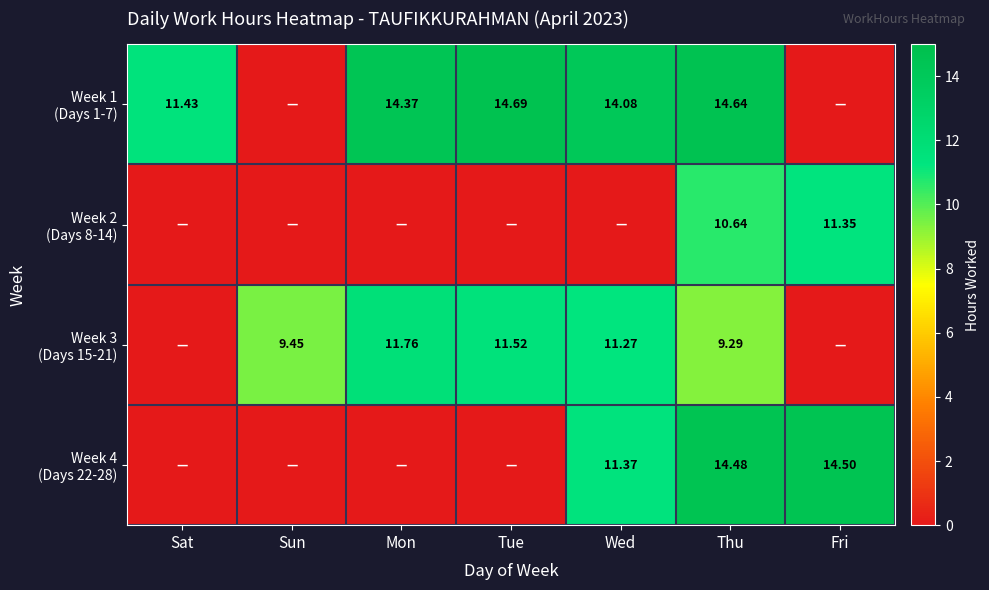

At how many categories does at least one series exceed 10?

6